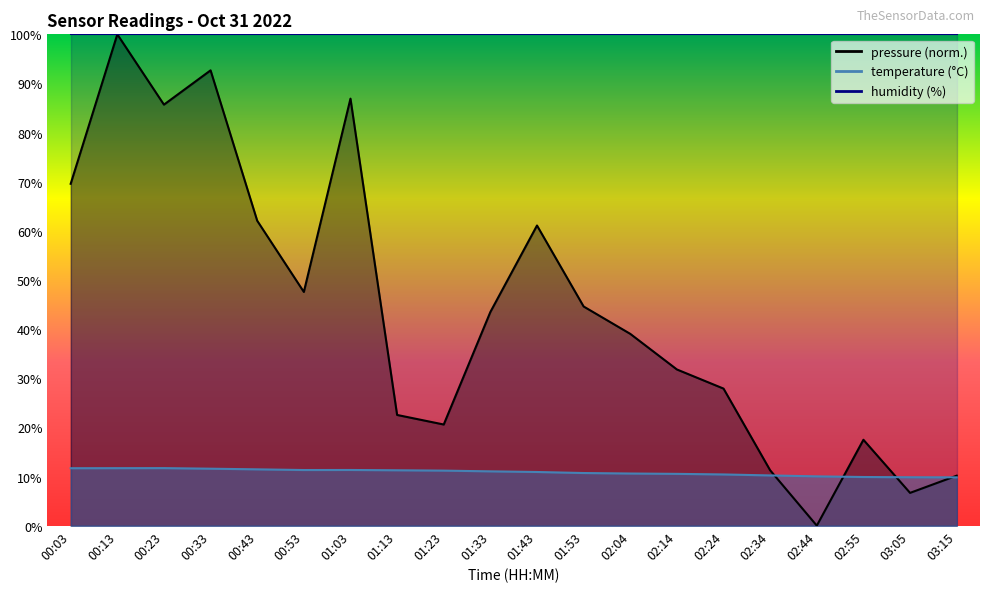

Which category has the lowest value in the pressure series?

02:44